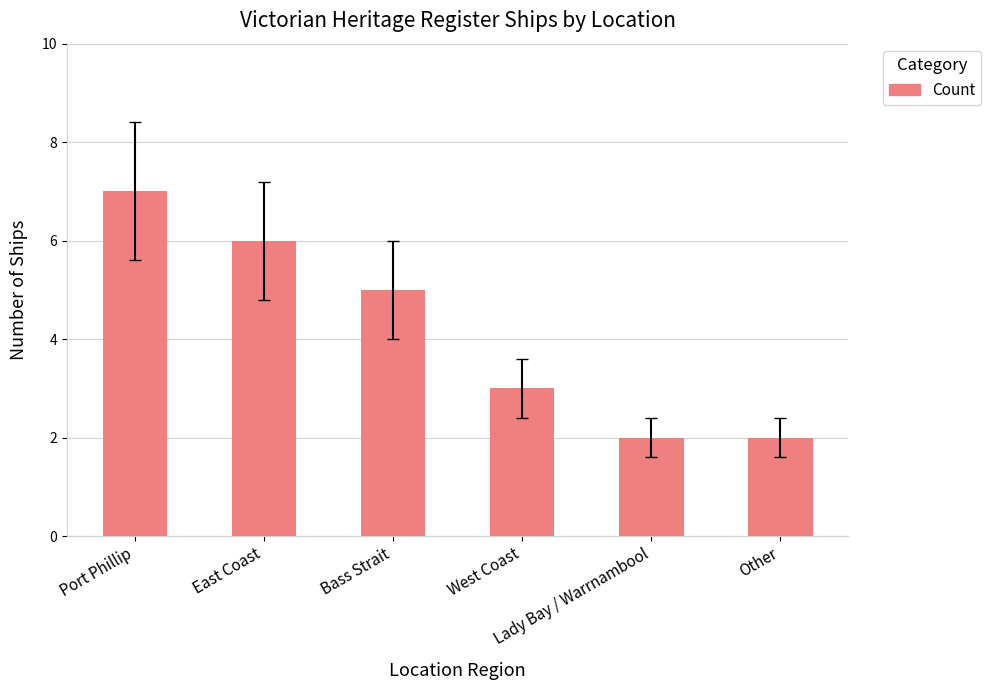

Reading left to right, list all the values displayed in this chart.

Port Phillip=7	East Coast=6	Bass Strait=5	West Coast=3	Lady Bay / Warrnambool=2	Other=2